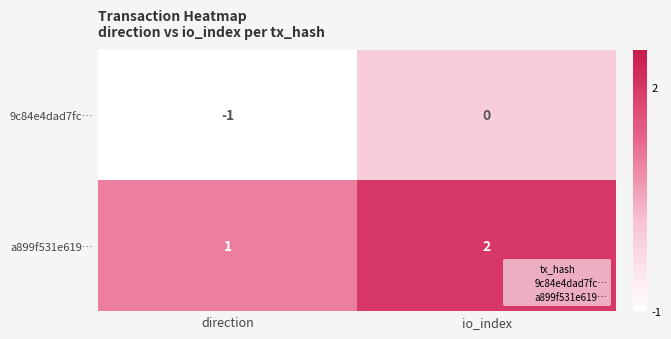

Rank the series by their maximum value, from lowest to highest.

9c84e4dad7fc…, a899f531e619…